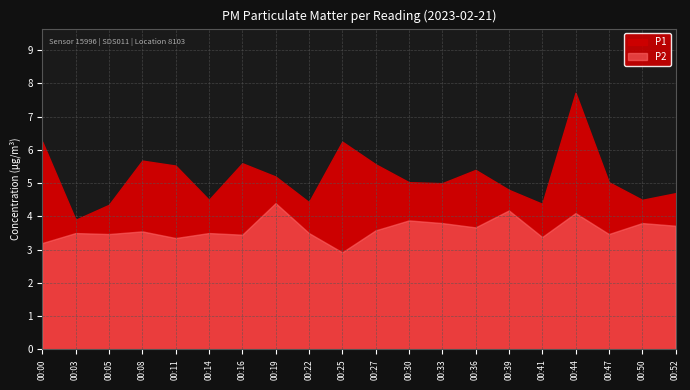

True or false: P2 and P1 cross at least once.

False